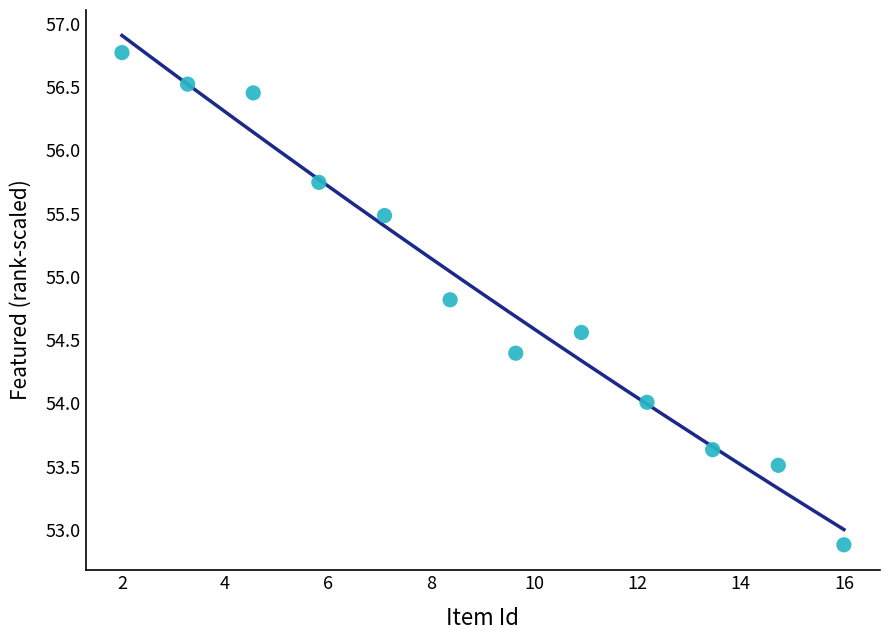

What is the range of X values (max minus min)?

14.0